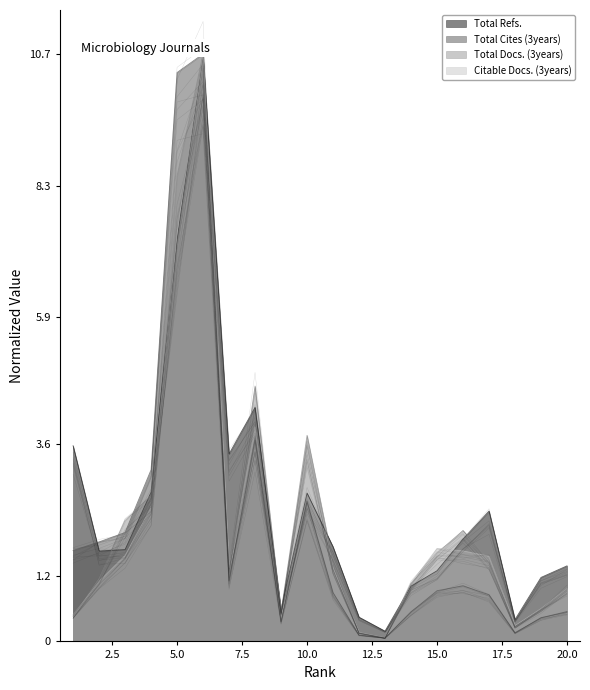

At which category does Total Docs. (3years) reach its first local peak?

6